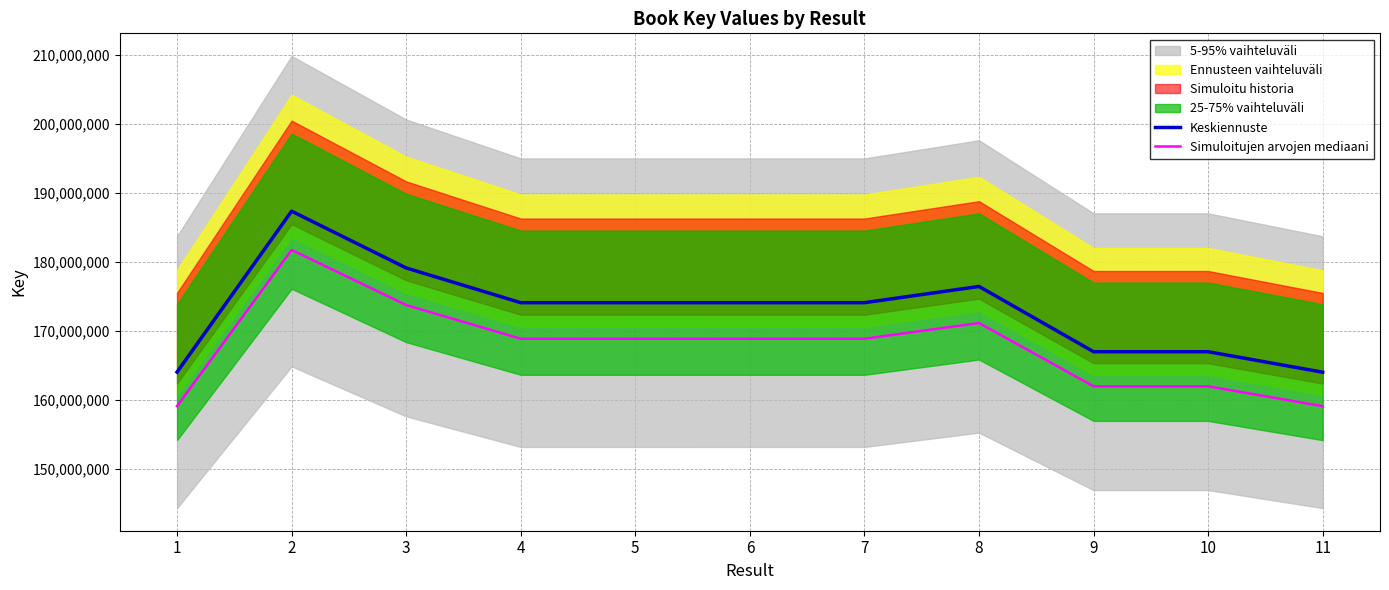

At which category does the chart reach its minimum across all series?

11